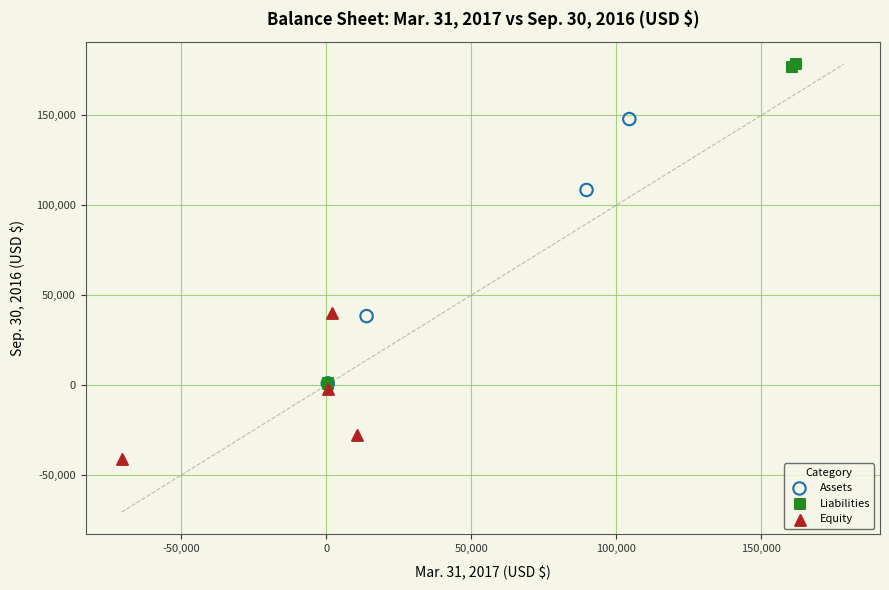

Which series reaches the maximum Y coordinate?

Liabilities